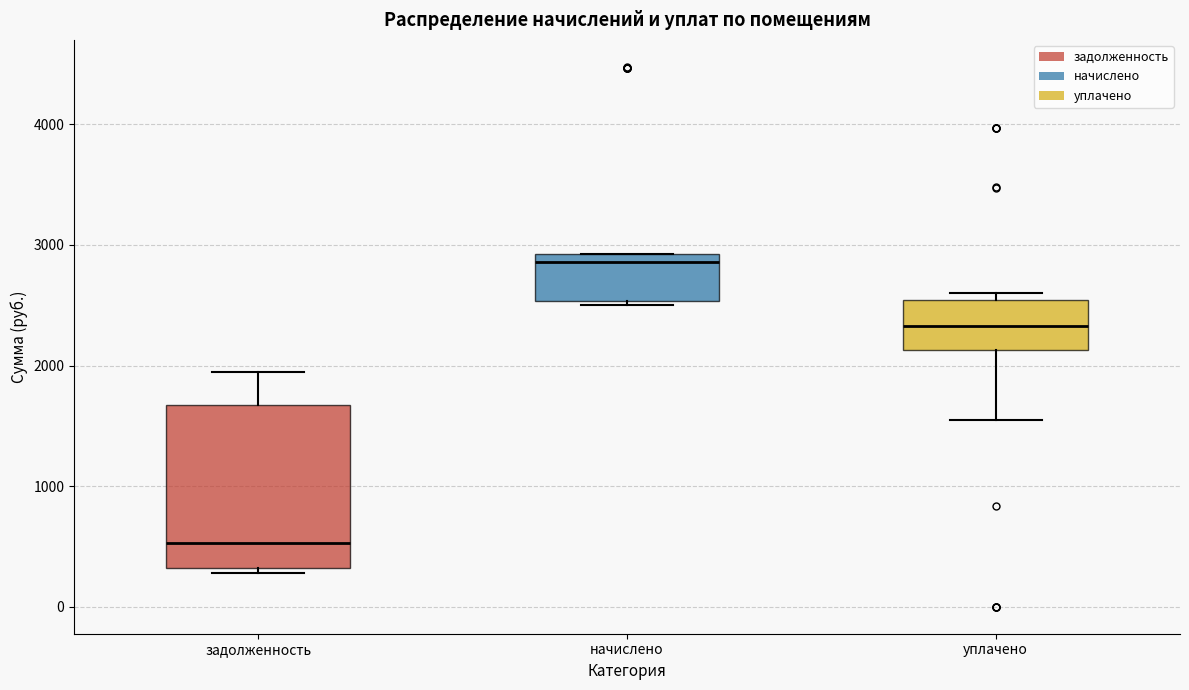

Reading left to right, read every box against the y-axis: the position of its median line, the range the box covers, and the ends of its whiskers. The values are not printed on the chart, so give them approximately, as read against the axis.

задолженность: median 500, box 300 to 1700, whiskers 300 (just below the box's lower edge) to 1900
начислено: median 2900 (just below the box's upper edge), box 2500 to 2900, whiskers 2500 to 2900
уплачено: median 2300, box 2100 to 2500, whiskers 1600 to 2600